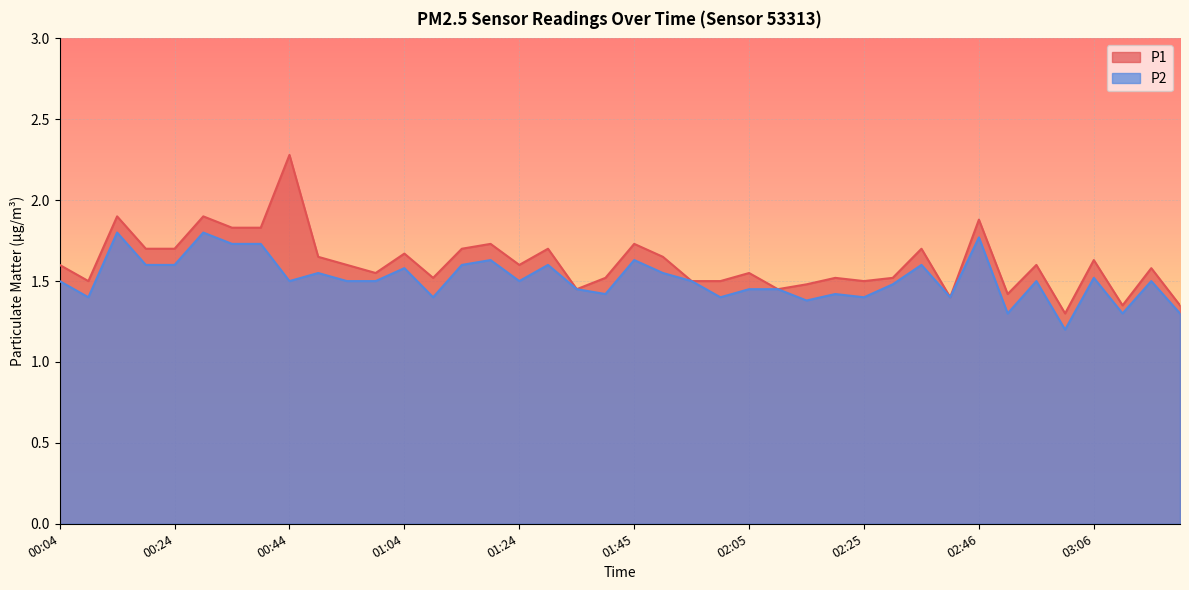

Which series has the largest total across all categories?

P1